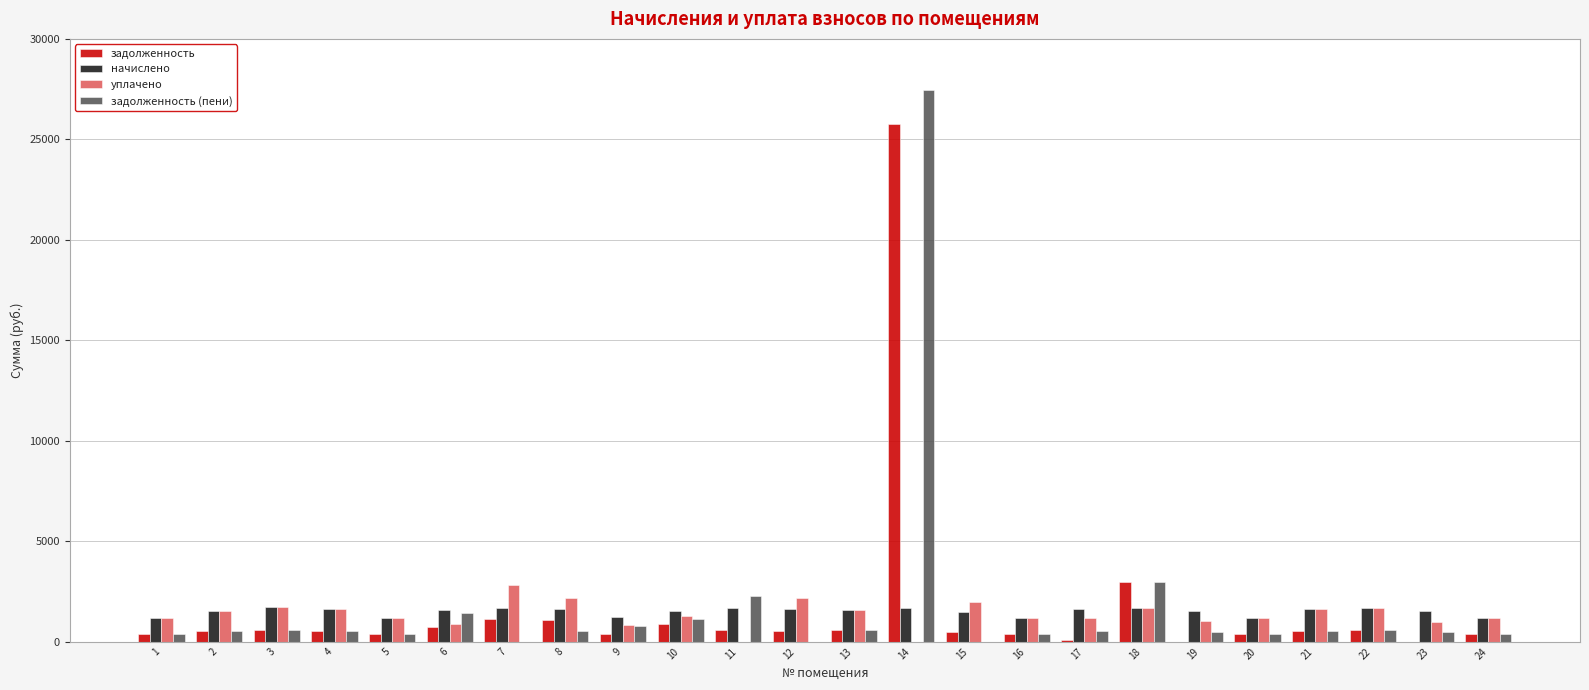

At which category is the sum across all series the highest?

14